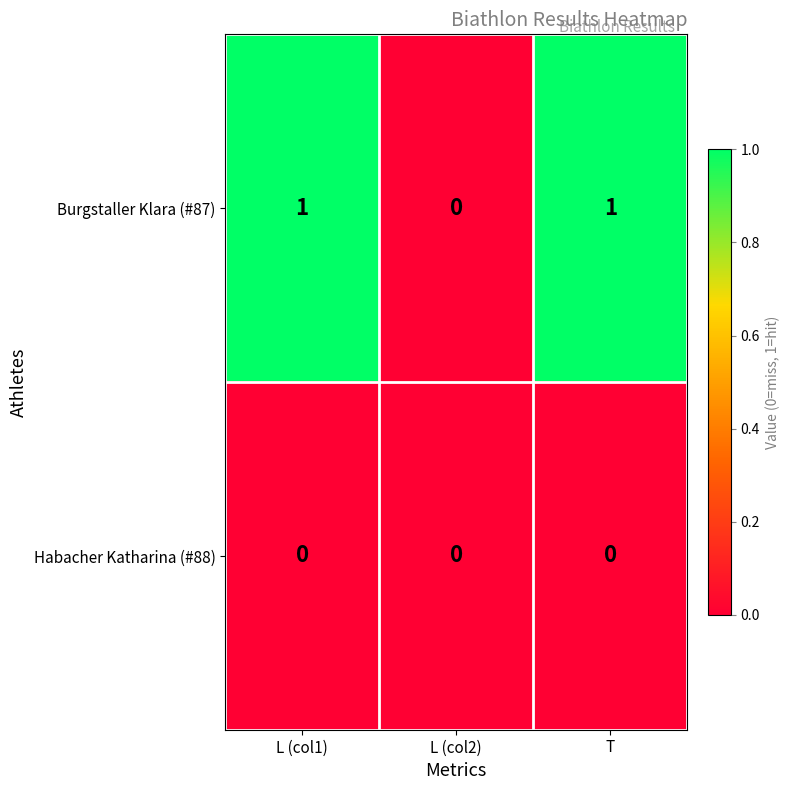

How many categories are shown in the chart?

3